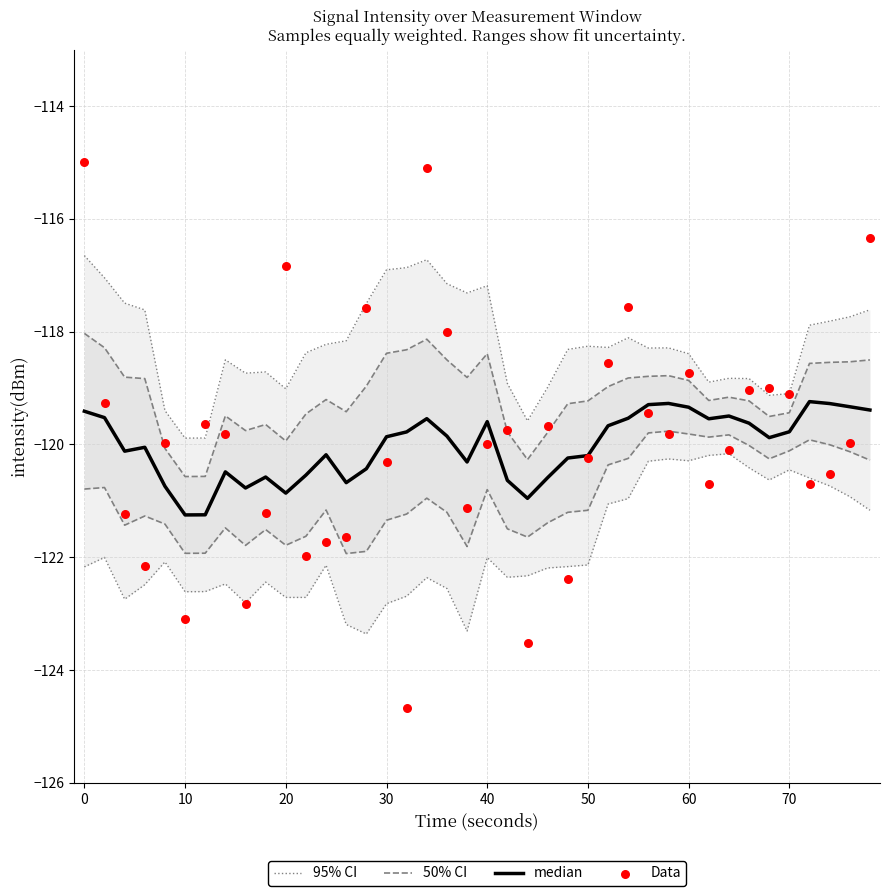

Which series has the largest Y range (max minus min)?

Data